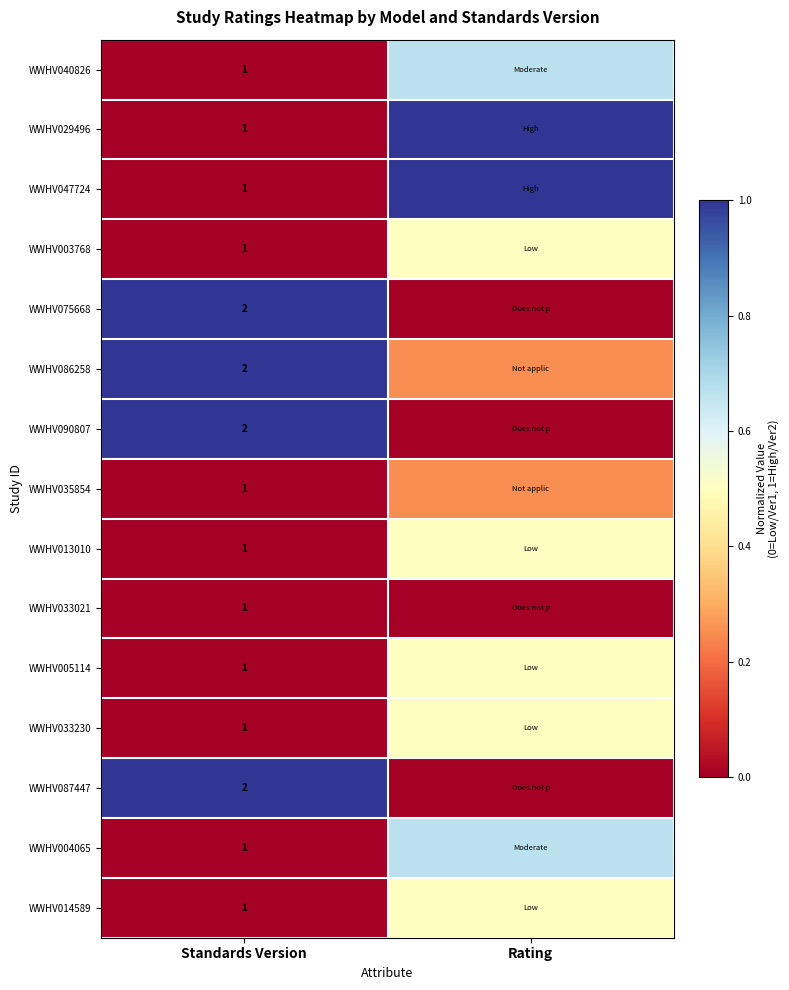

What is the difference between the maximum and minimum values in the WWHV075668 series?

1.0